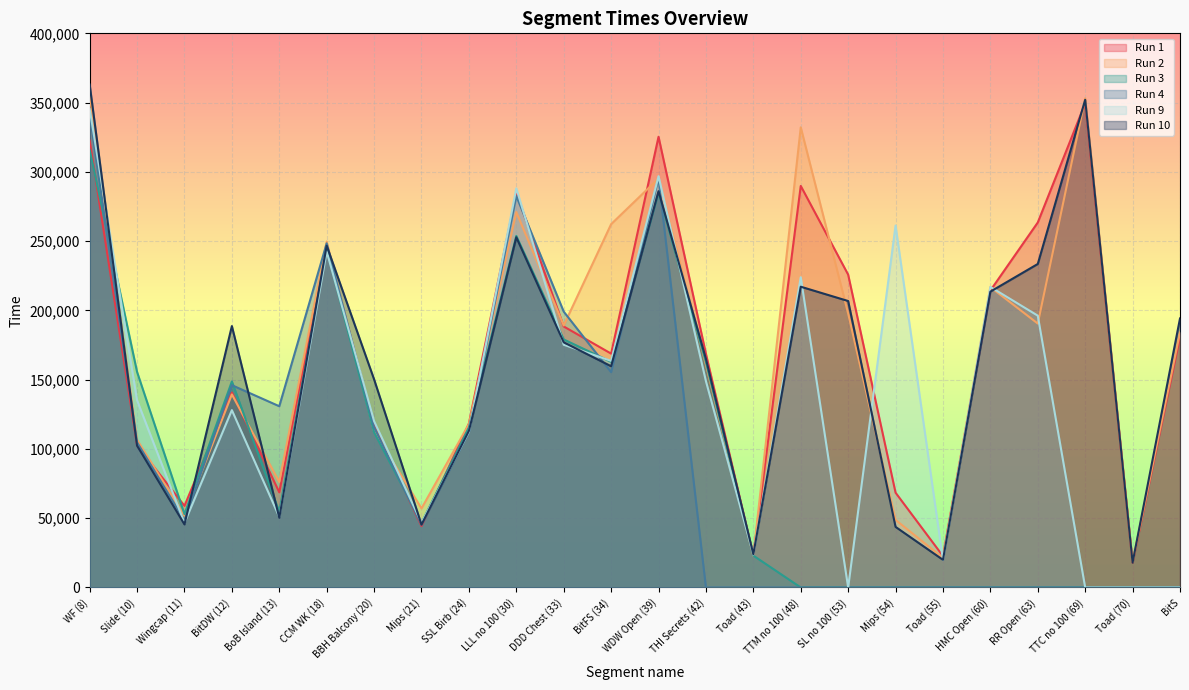

Between WDW Open (39) and Toad (70), which series saw the biggest shift?

Run 1